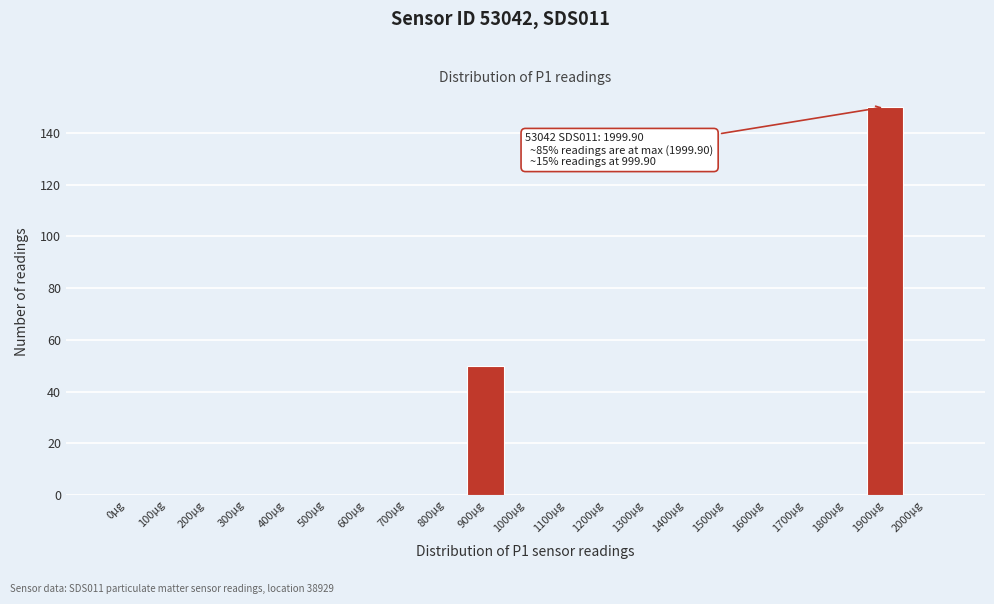

Reading right to left, extract all data points from this chart.

2000µg=0	1900µg=150	1800µg=0	1700µg=0	1600µg=0	1500µg=0	1400µg=0	1300µg=0	1200µg=0	1100µg=0	1000µg=0	900µg=50	800µg=0	700µg=0	600µg=0	500µg=0	400µg=0	300µg=0	200µg=0	100µg=0	0µg=0